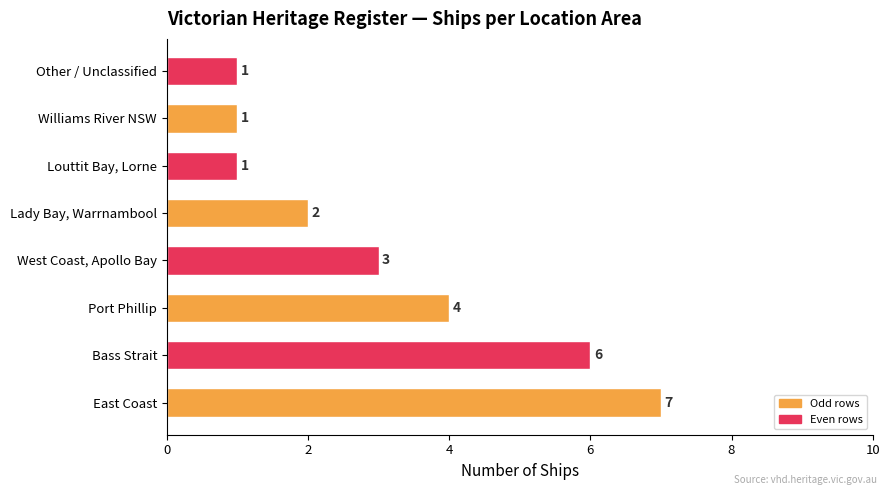

The chart shows a value of 0 at Williams River NSW. True or false?

False